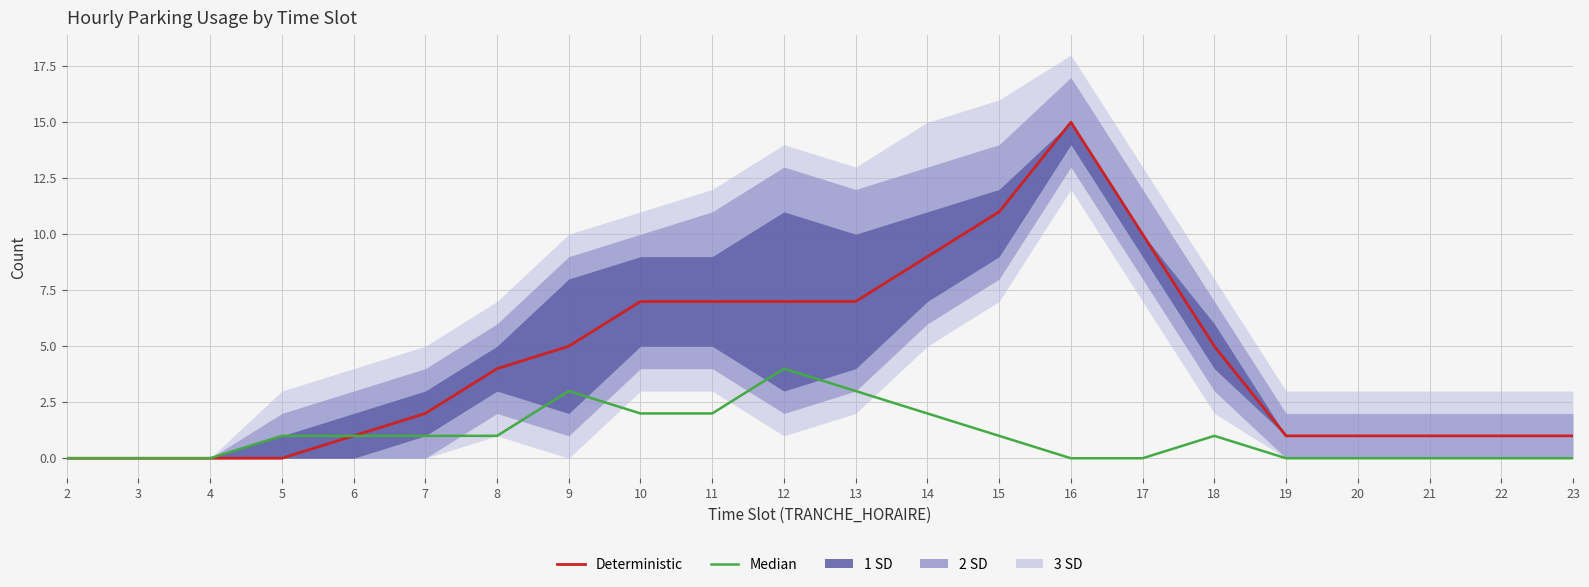

What is the greatest value displayed?

15